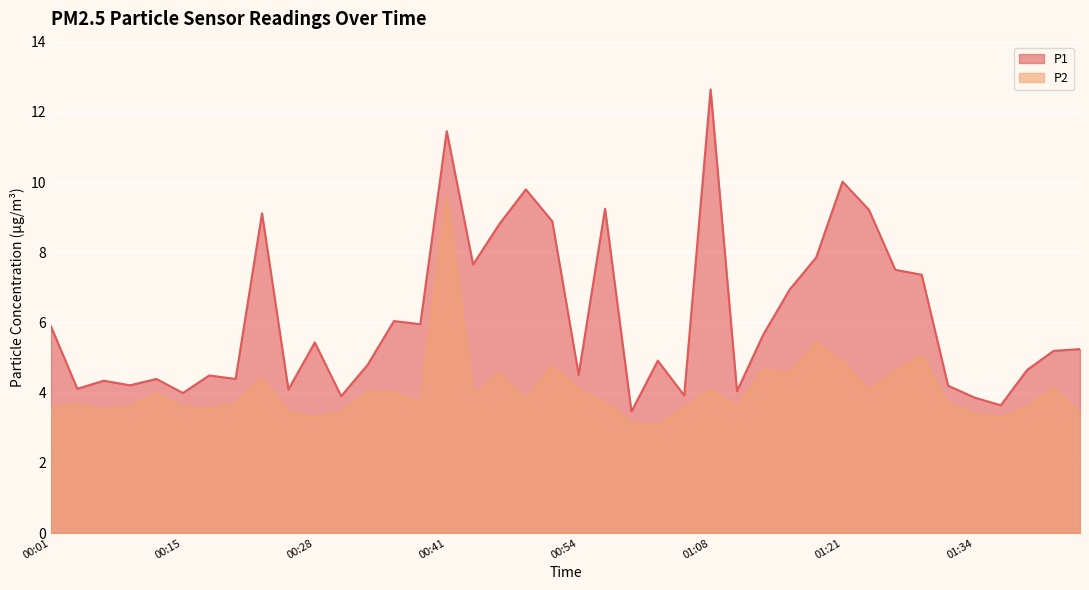

Which category has the lowest value in the P2 series?

01:02